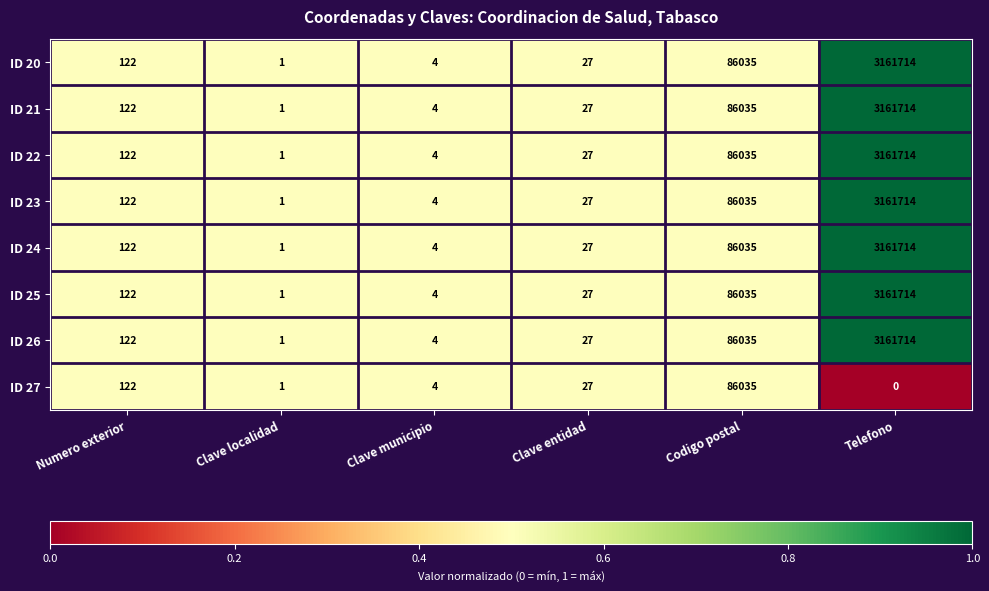

Is it true that ID 21 equals 5 at Clave municipio?

False